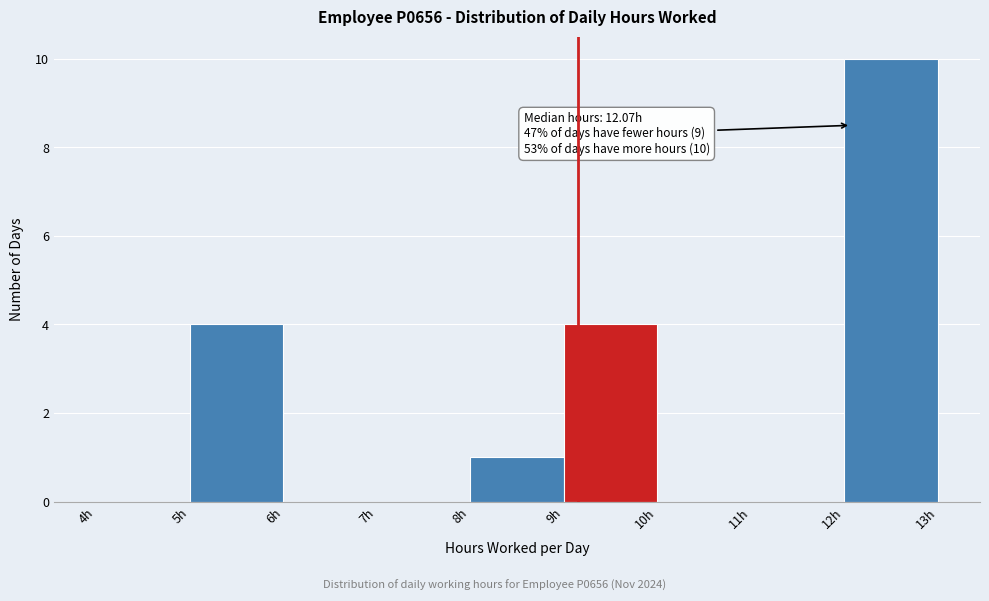

Which range on the x-axis has the tallest bar?

12 to 13